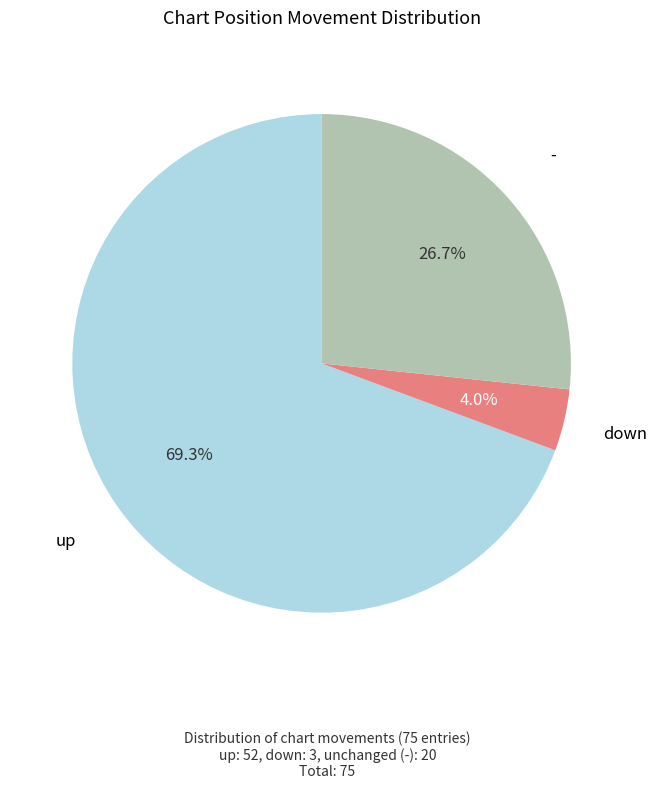

To the nearest percent, what portion does - represent?

27%